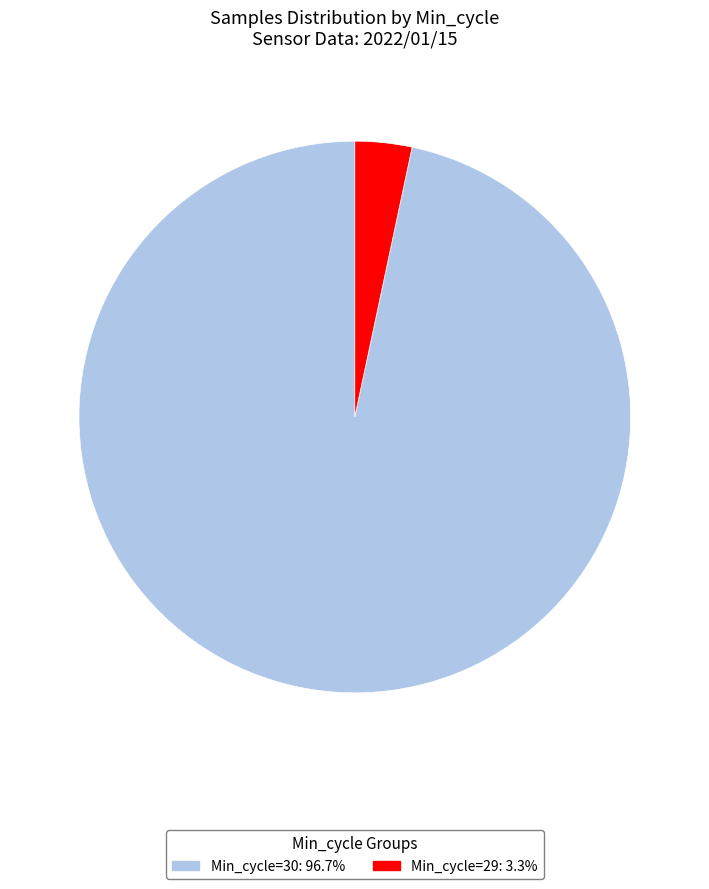

Does any single category account for the majority?

Yes